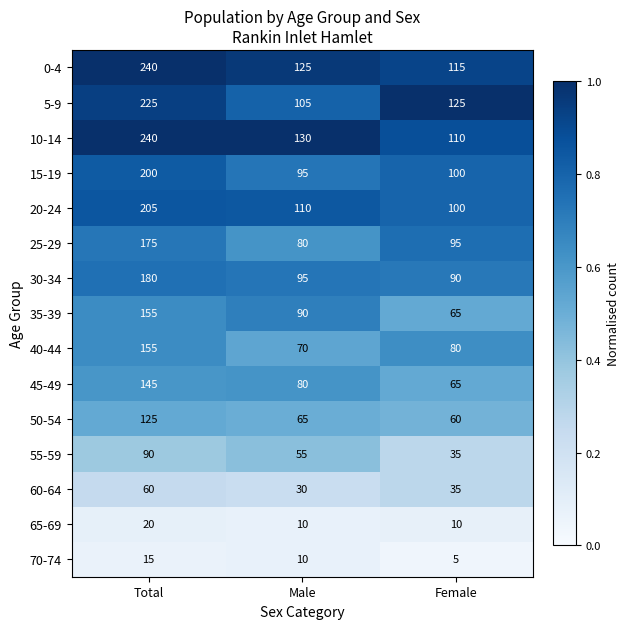

List the labels in order of 40-44 value, largest first.

Total, Female, Male